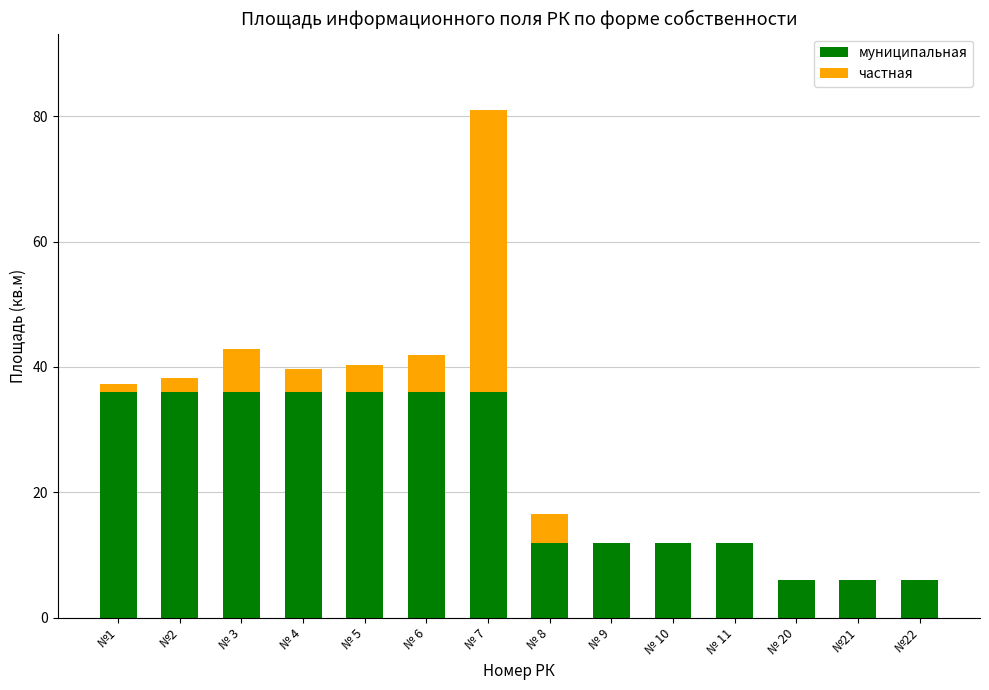

What value does the муниципальная series have at №2?

36.0